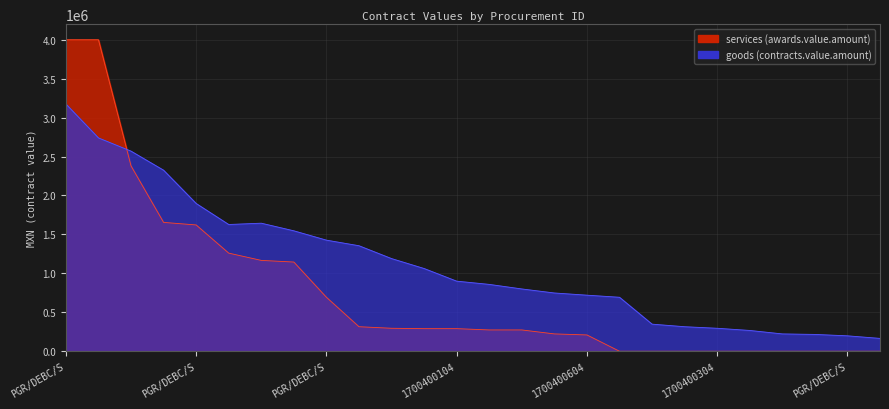

Read the value at 1700400604.

720000.0